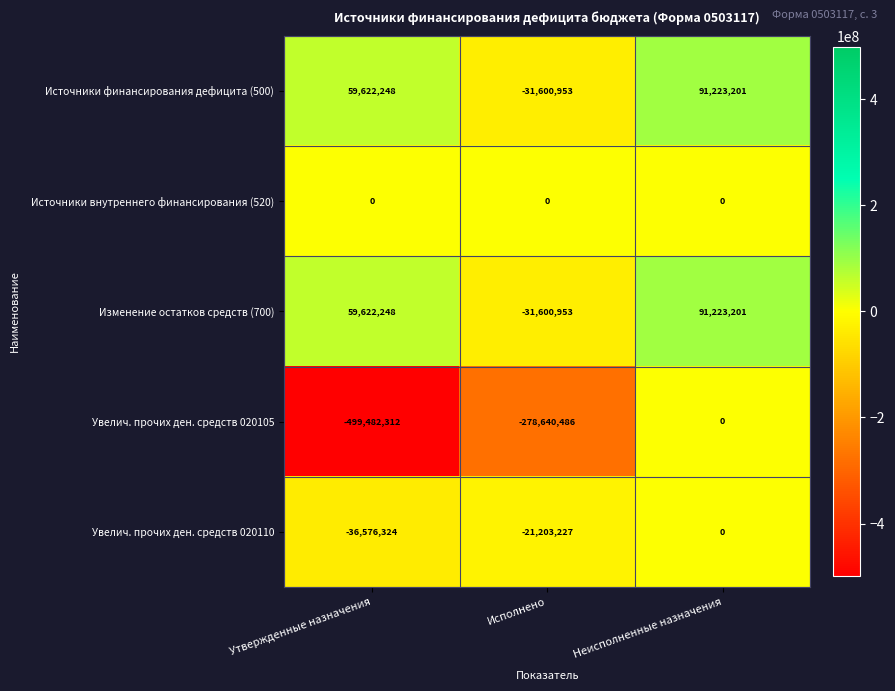

Between Исполнено and Неисполненные назначения, which series saw the biggest shift?

Увелич. прочих ден. средств 020105